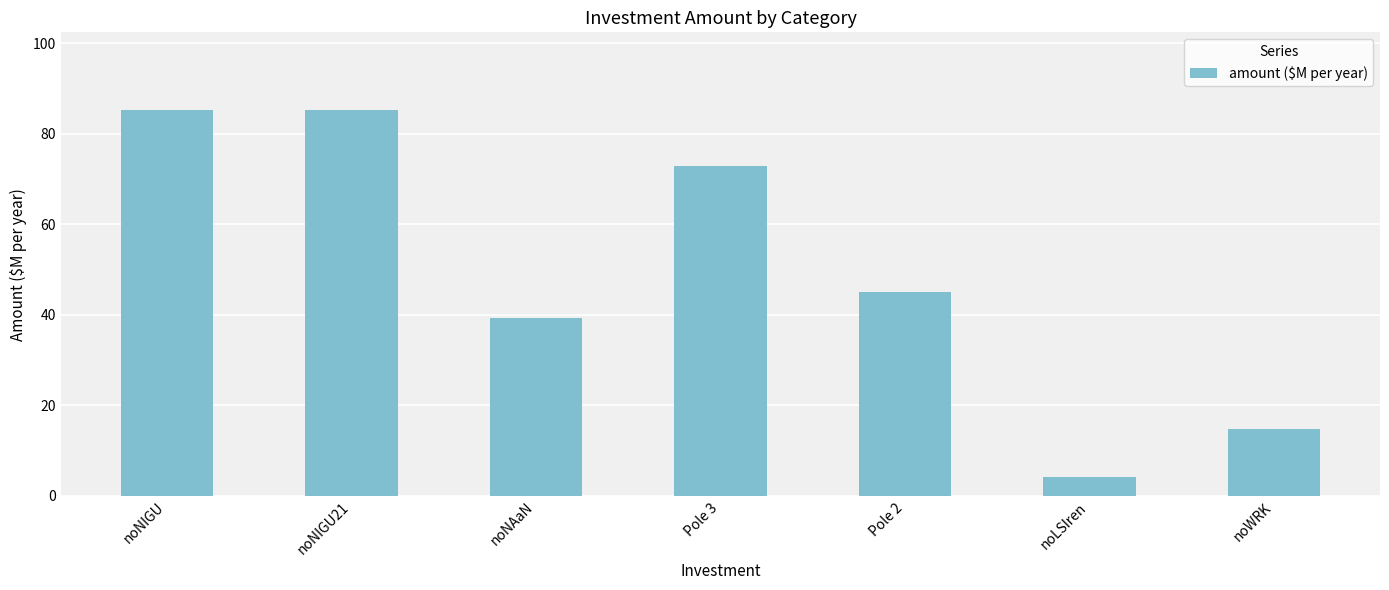

What is the label of the 3rd bar from the right?

Pole 2